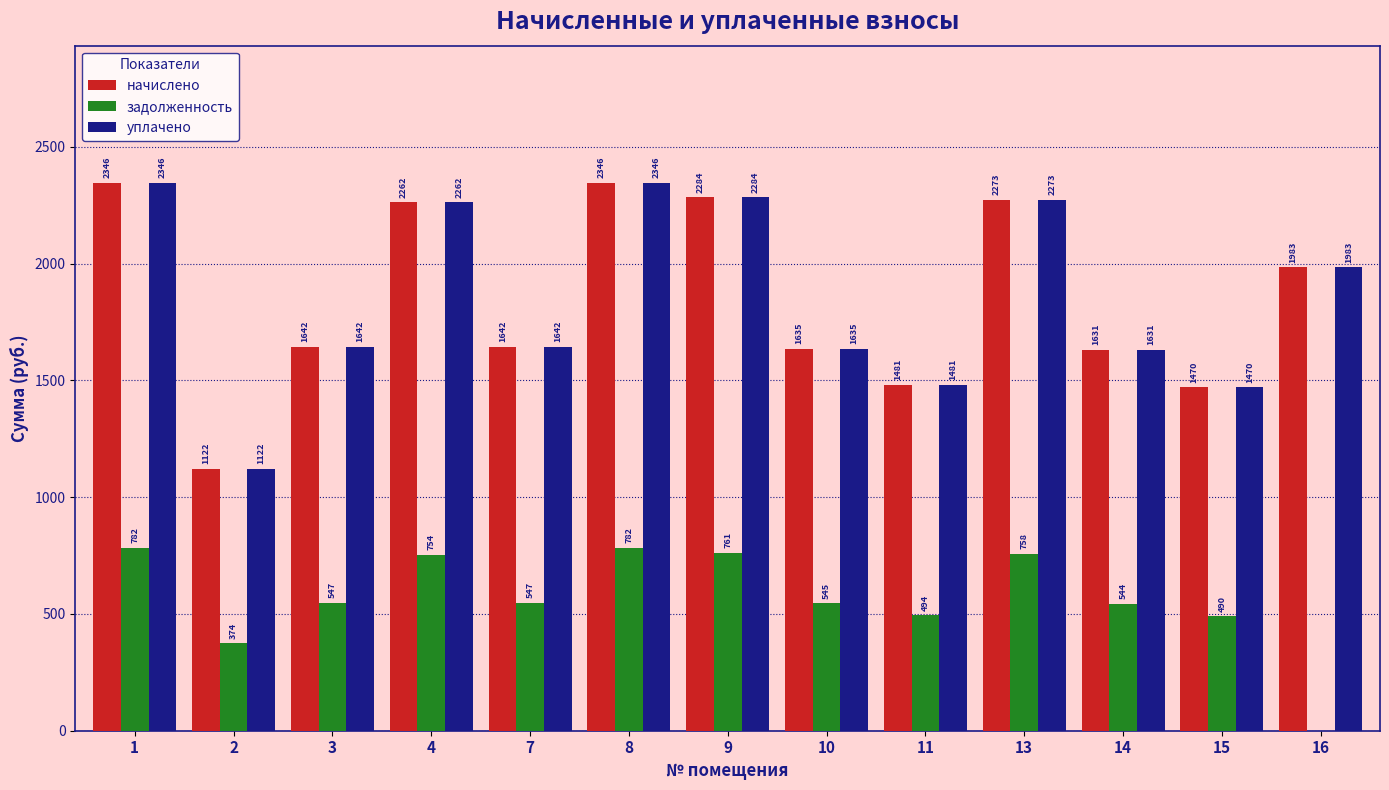

The value of начислено at 3 is 1642.4. True or false?

True